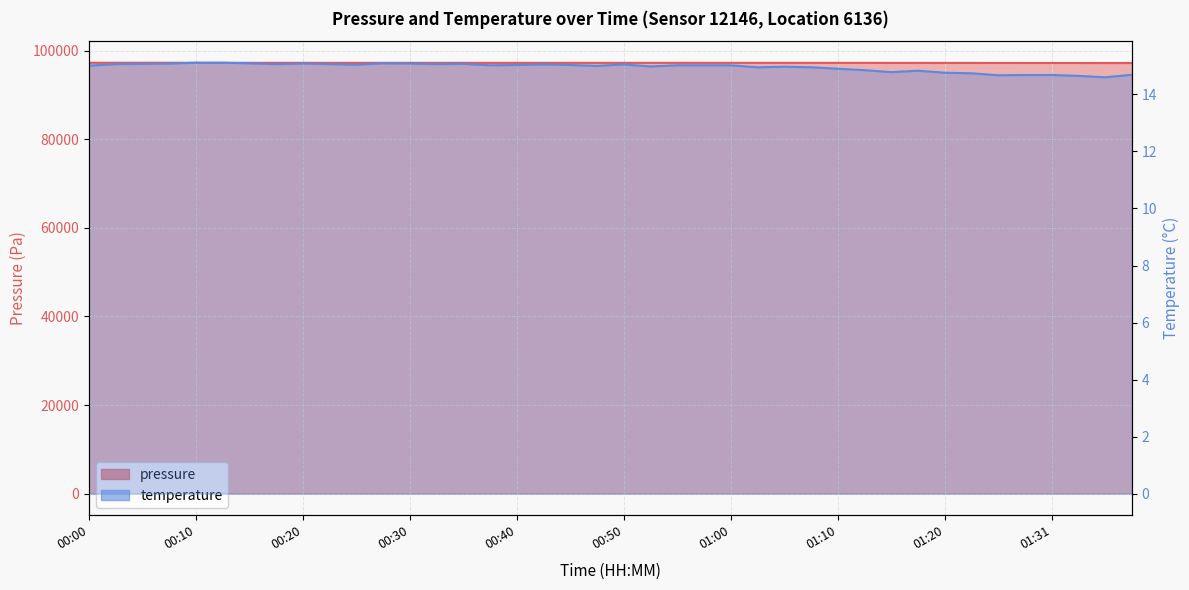

Which series has the largest range (max minus min)?

pressure